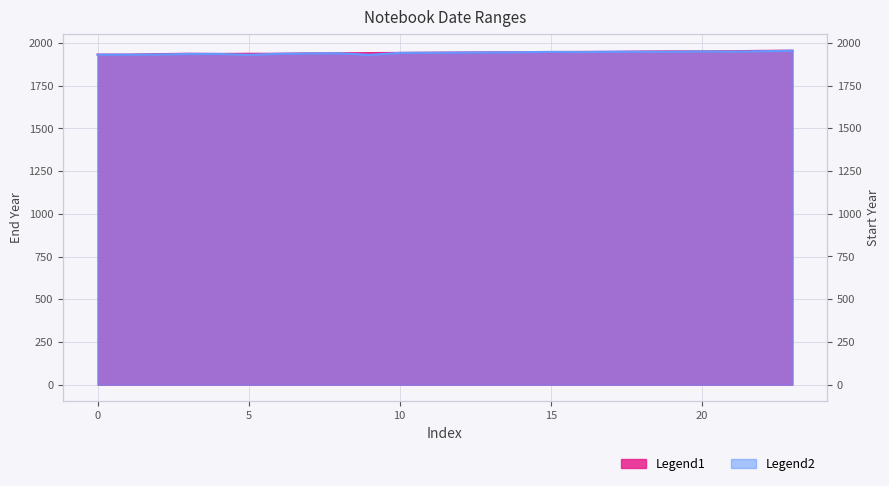

How many lines are shown in the chart?

2